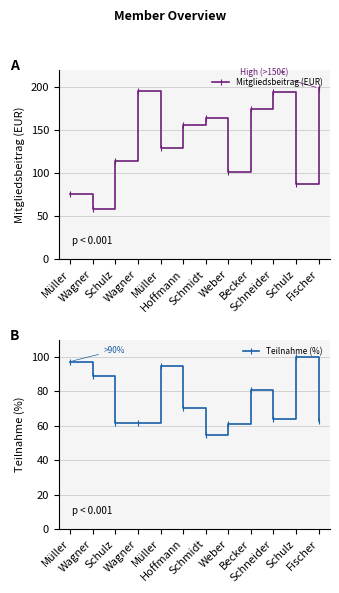

What is the difference between the Mitgliedsbeitrag (EUR) values at Wagner and Schneider?

135.0